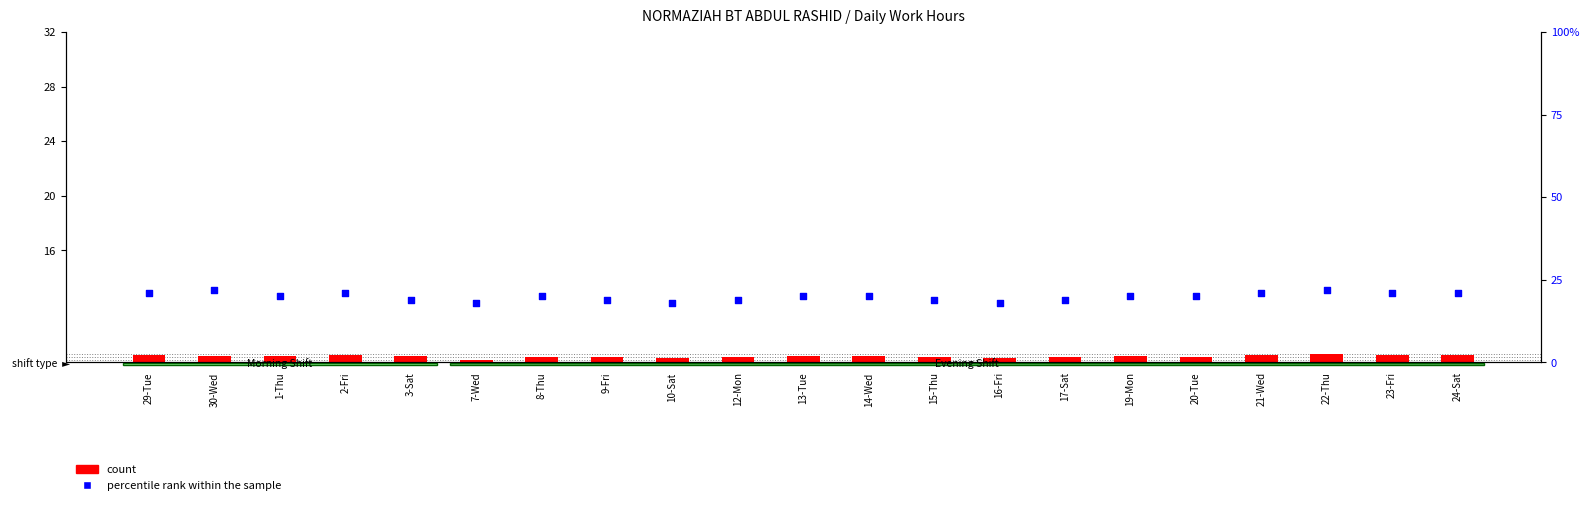

Which series reaches the maximum Y coordinate?

percentile rank within the sample